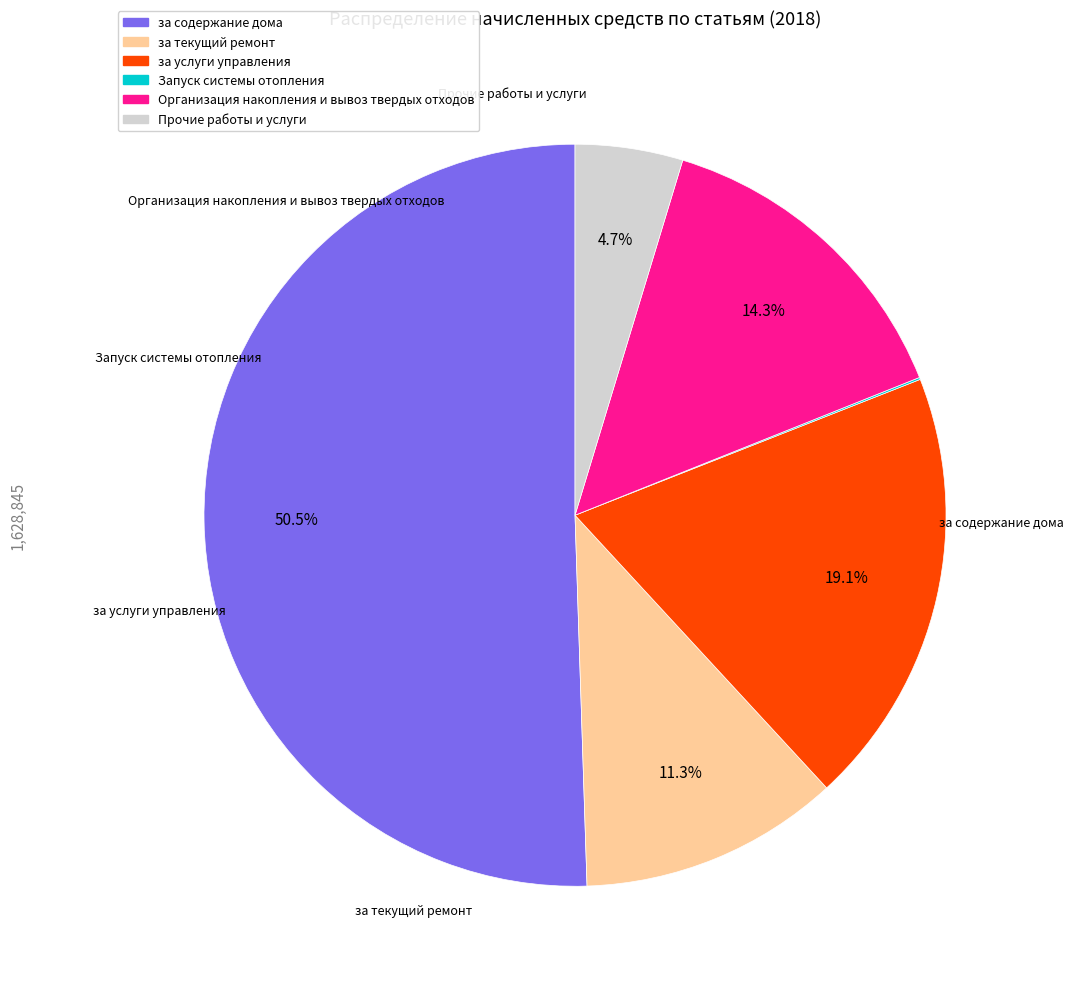

Which slice represents more than half of the pie?

за содержание дома